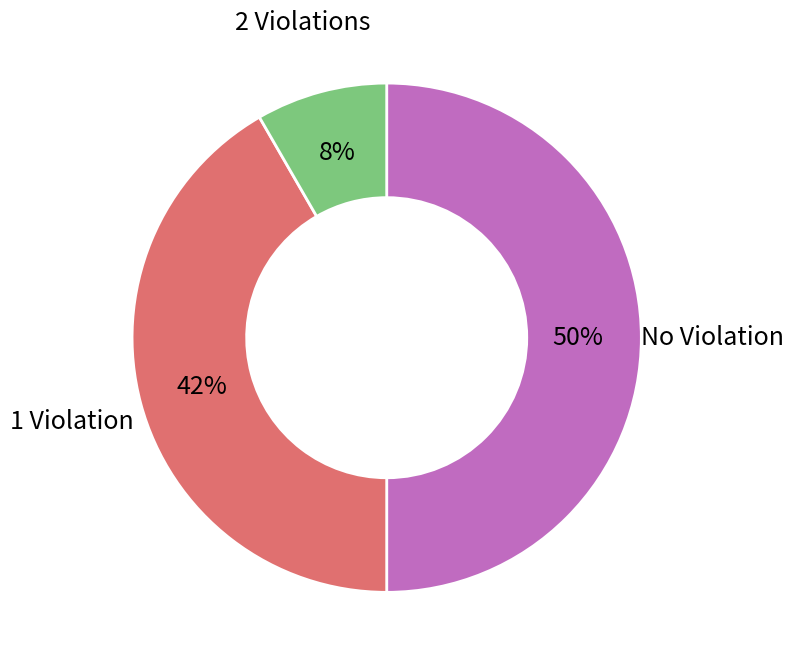

How many slices are in this pie chart?

3